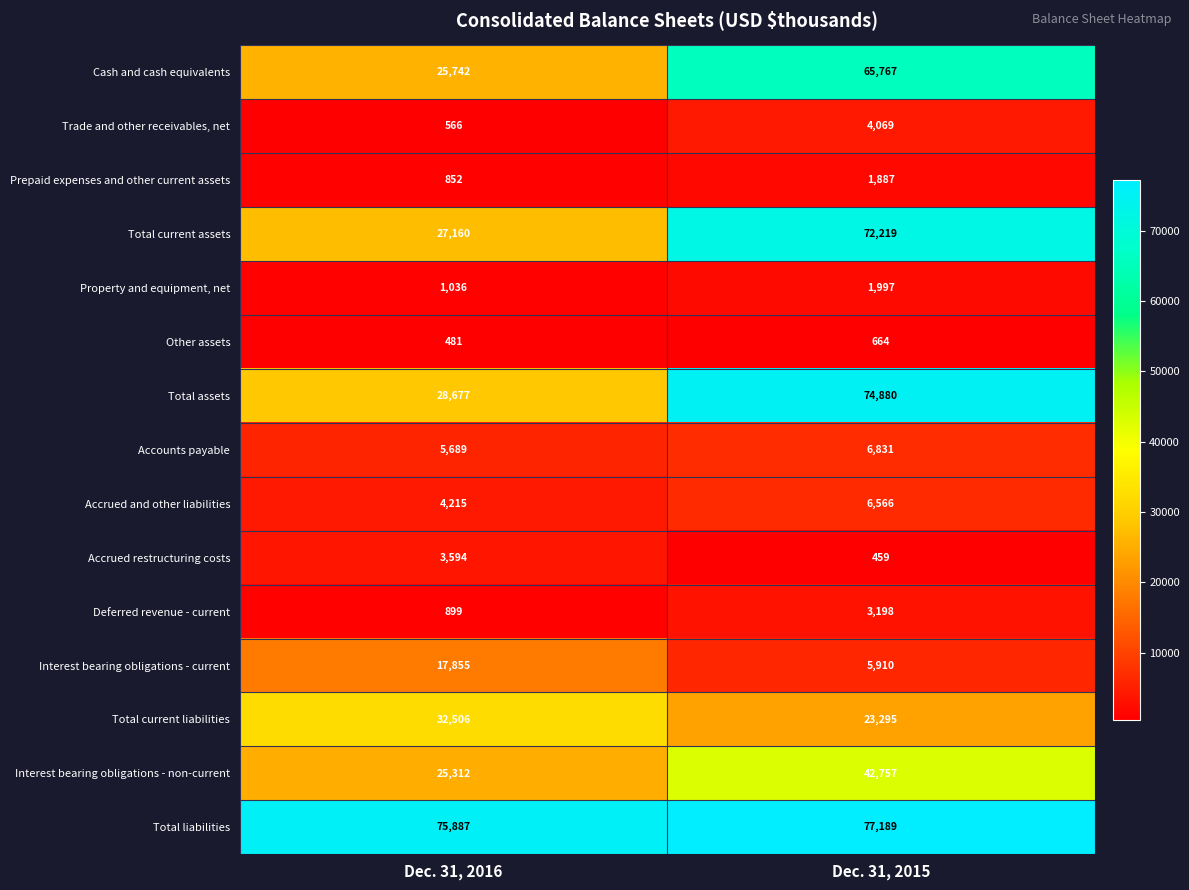

Rank the categories by Interest bearing obligations - non-current value from lowest to highest.

Dec. 31, 2016, Dec. 31, 2015